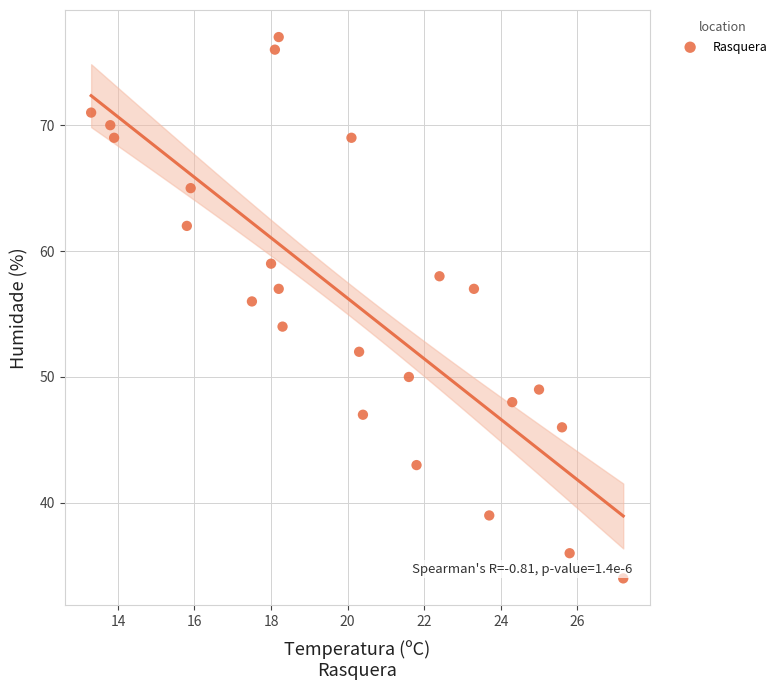

What is the range of Y values (max minus min)?

43